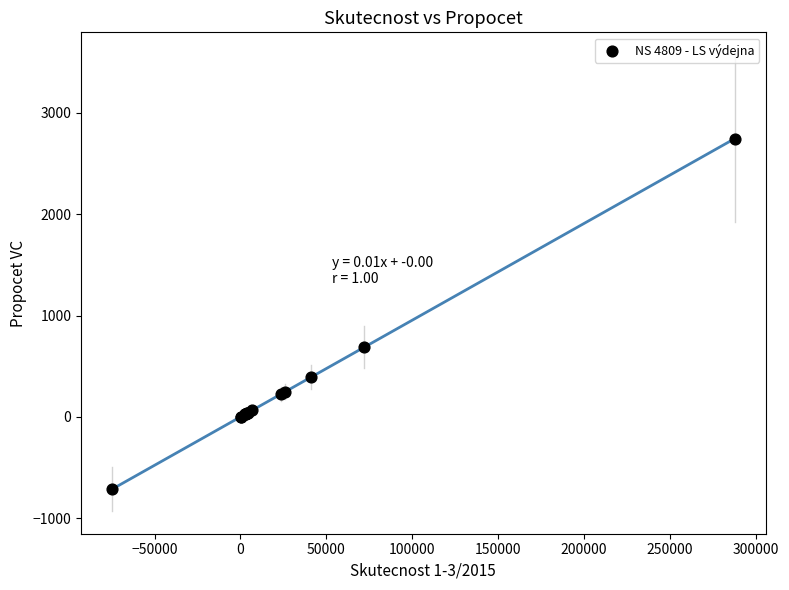

What Y value in the scatter plot is closest to 1015?

685.9